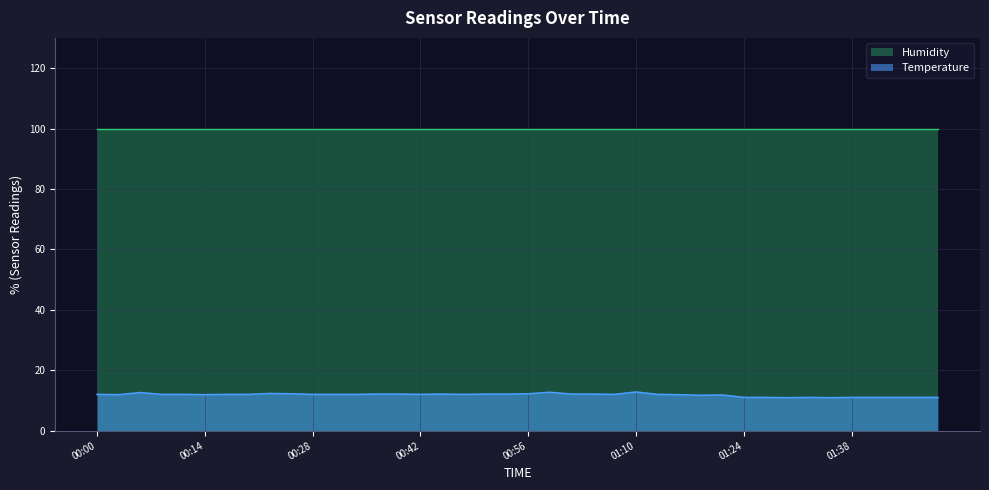

The chart shows a value of 17.6 at 01:44. True or false?

False